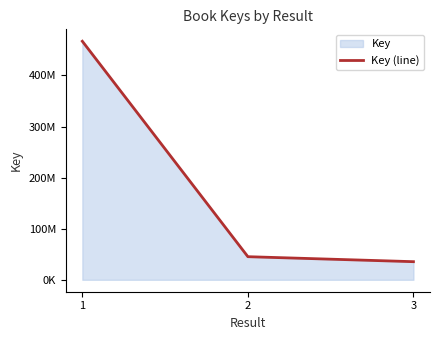

What is the change in value from 1 to 2?

-421654685